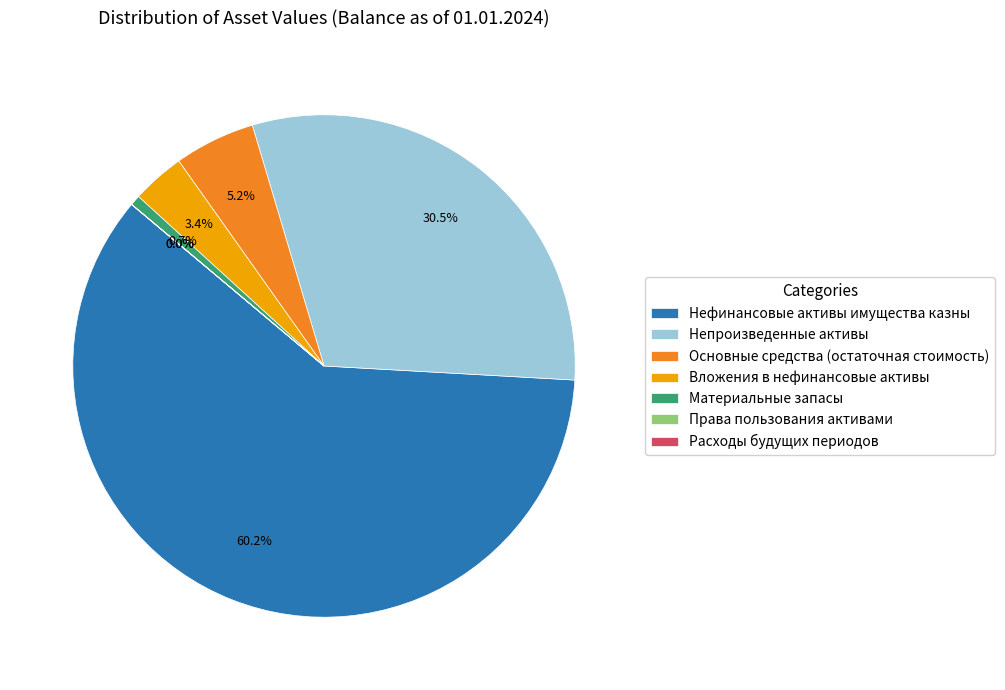

Combined, do Материальные запасы and Нефинансовые активы имущества казны account for over 50%?

Yes